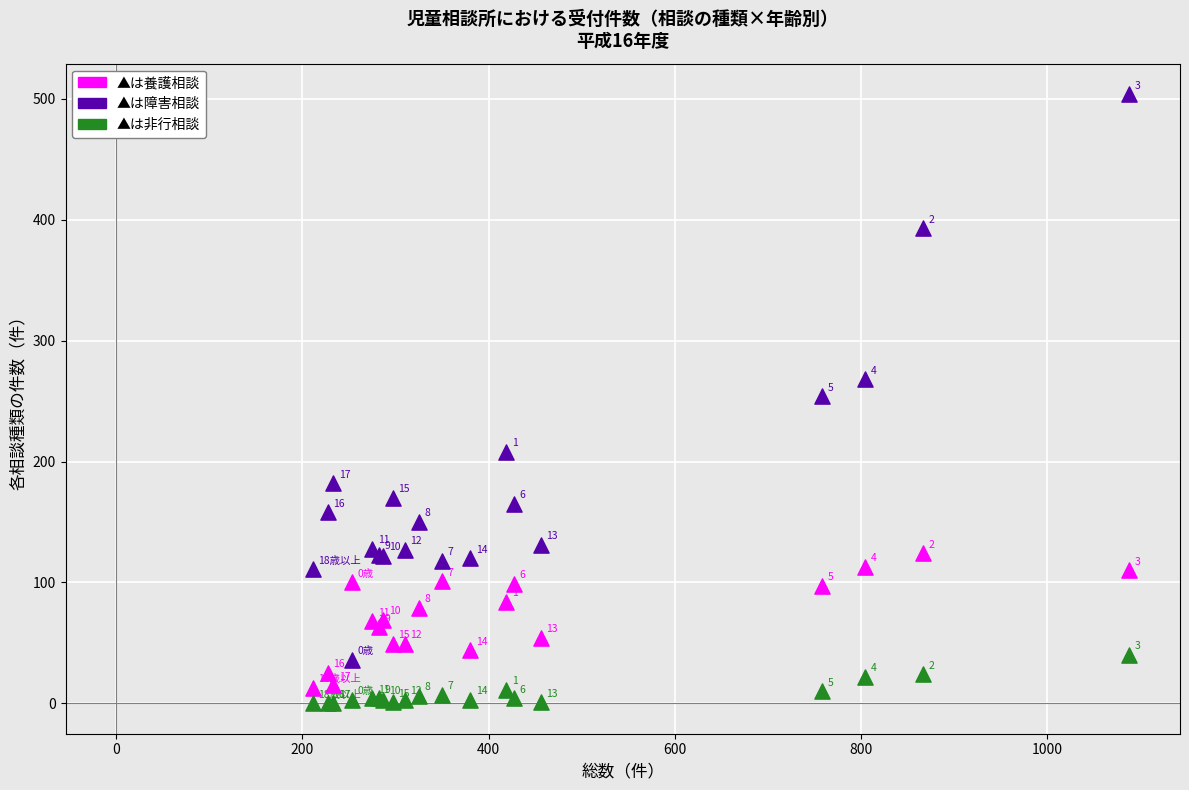

Across all series, what Y value is closest to 252?

254